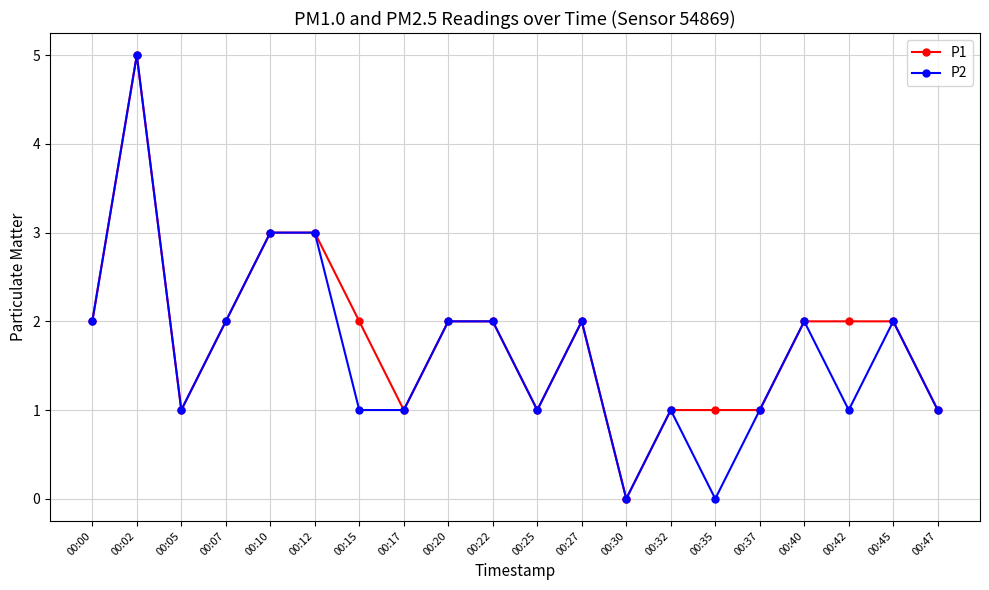

Is the value of P2 at 00:47 greater than the value of P1 at 00:27?

No